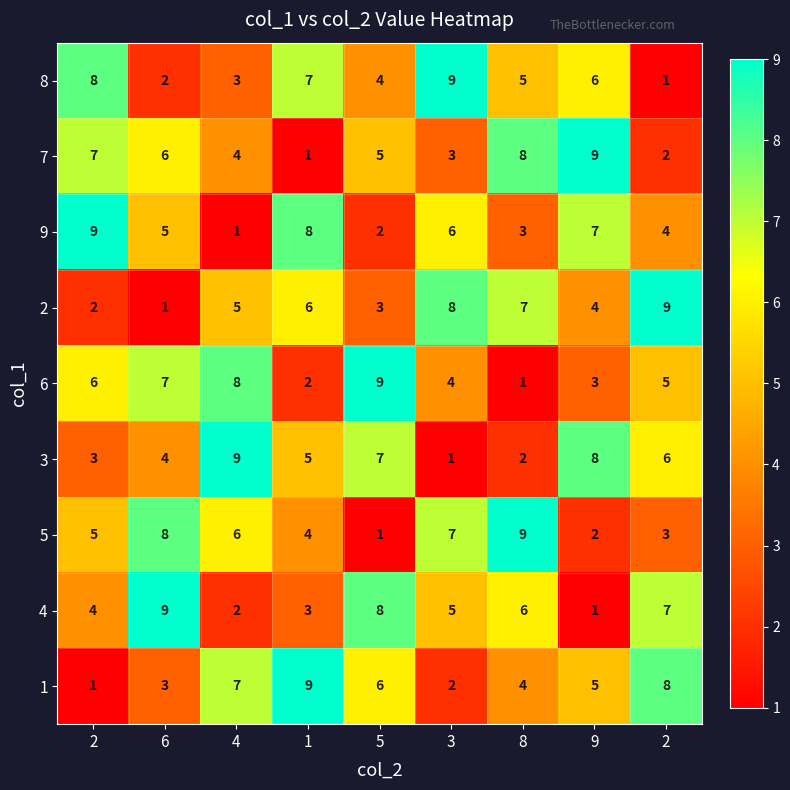

Reading left to right, what are all the values shown in this chart?

8: 2=8	6=2	4=3	1=7	5=4	3=9	8=5	9=6	2=1
7: 2=7	6=6	4=4	1=1	5=5	3=3	8=8	9=9	2=2
9: 2=9	6=5	4=1	1=8	5=2	3=6	8=3	9=7	2=4
2: 2=2	6=1	4=5	1=6	5=3	3=8	8=7	9=4	2=9
6: 2=6	6=7	4=8	1=2	5=9	3=4	8=1	9=3	2=5
3: 2=3	6=4	4=9	1=5	5=7	3=1	8=2	9=8	2=6
5: 2=5	6=8	4=6	1=4	5=1	3=7	8=9	9=2	2=3
4: 2=4	6=9	4=2	1=3	5=8	3=5	8=6	9=1	2=7
1: 2=1	6=3	4=7	1=9	5=6	3=2	8=4	9=5	2=8